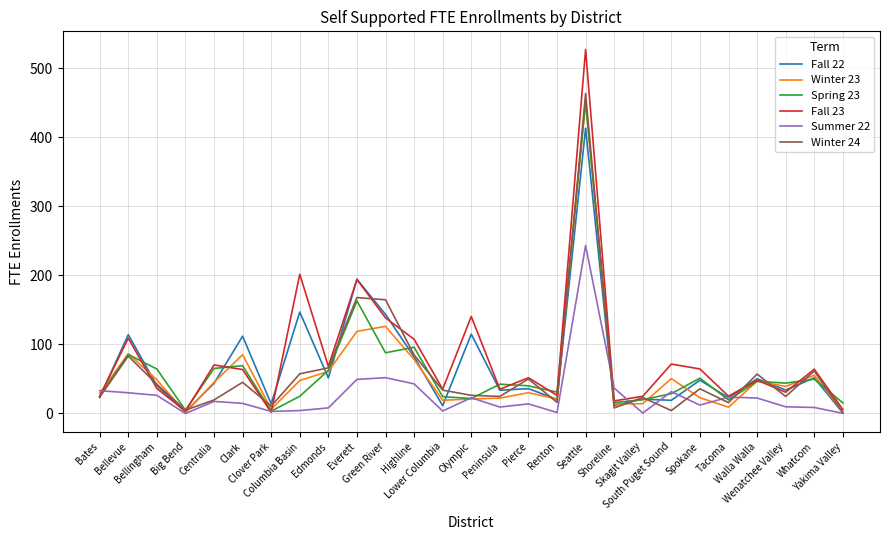

What is the maximum value shown in the chart?

527.4